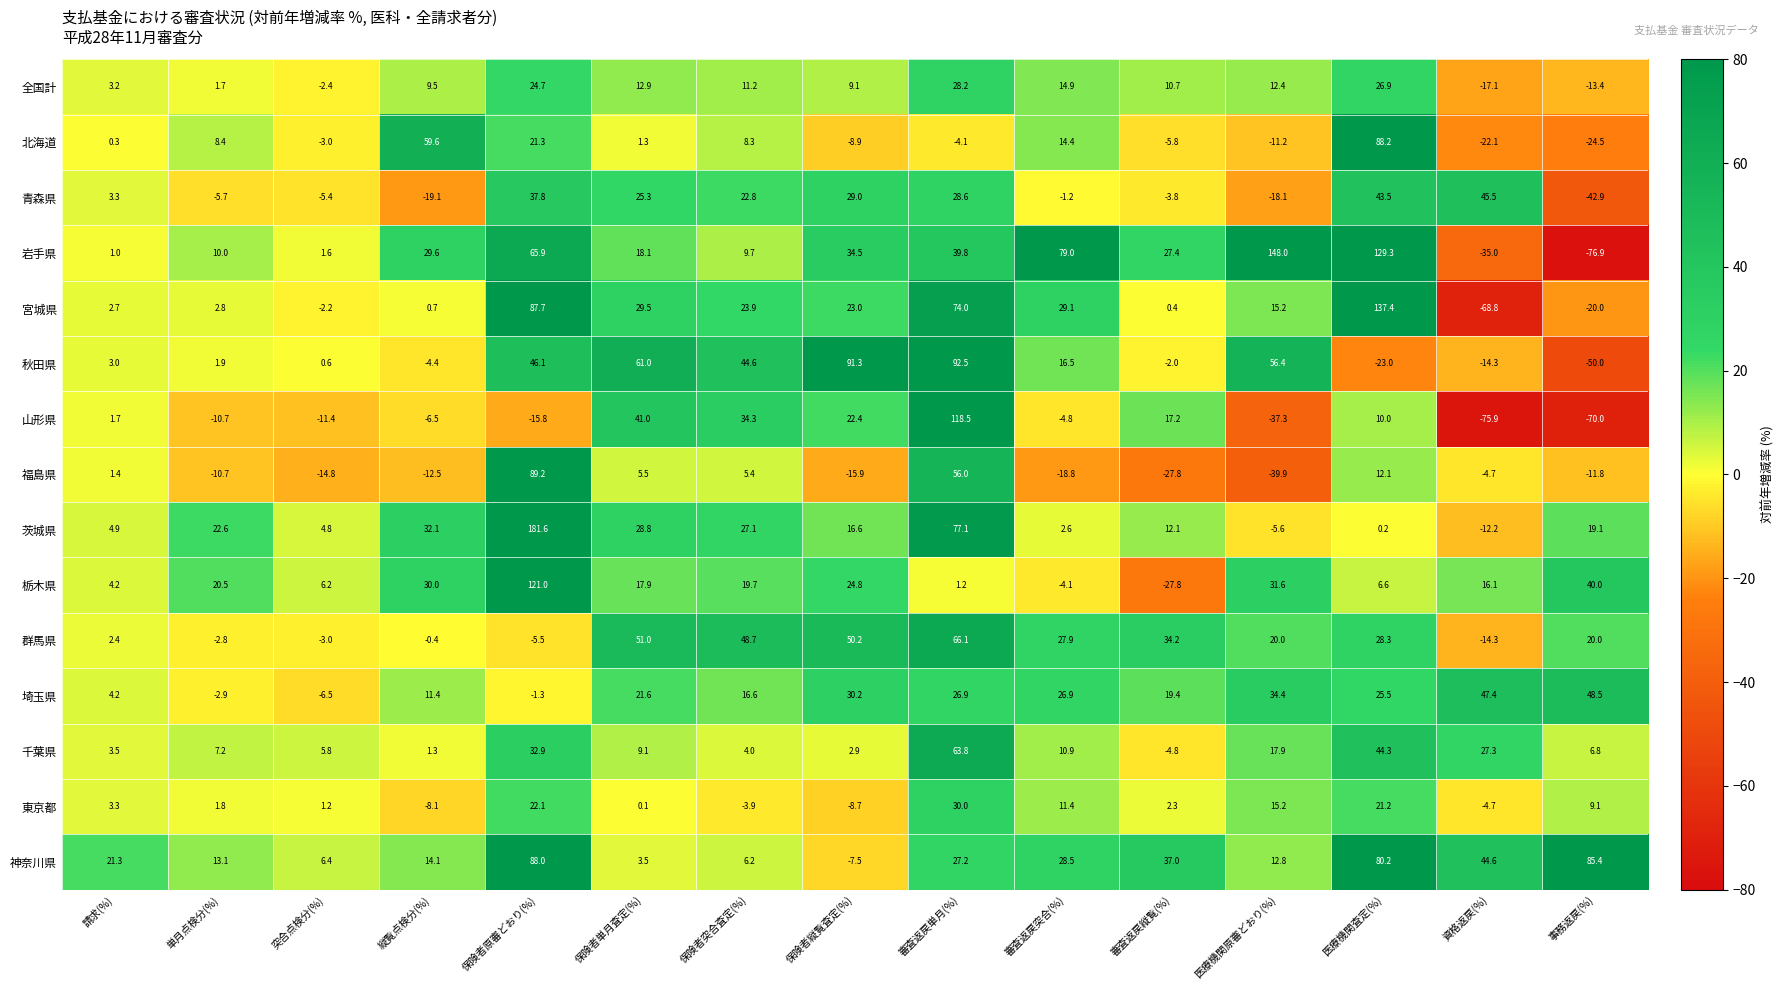

What is the average value of the 東京都 series?

6.2